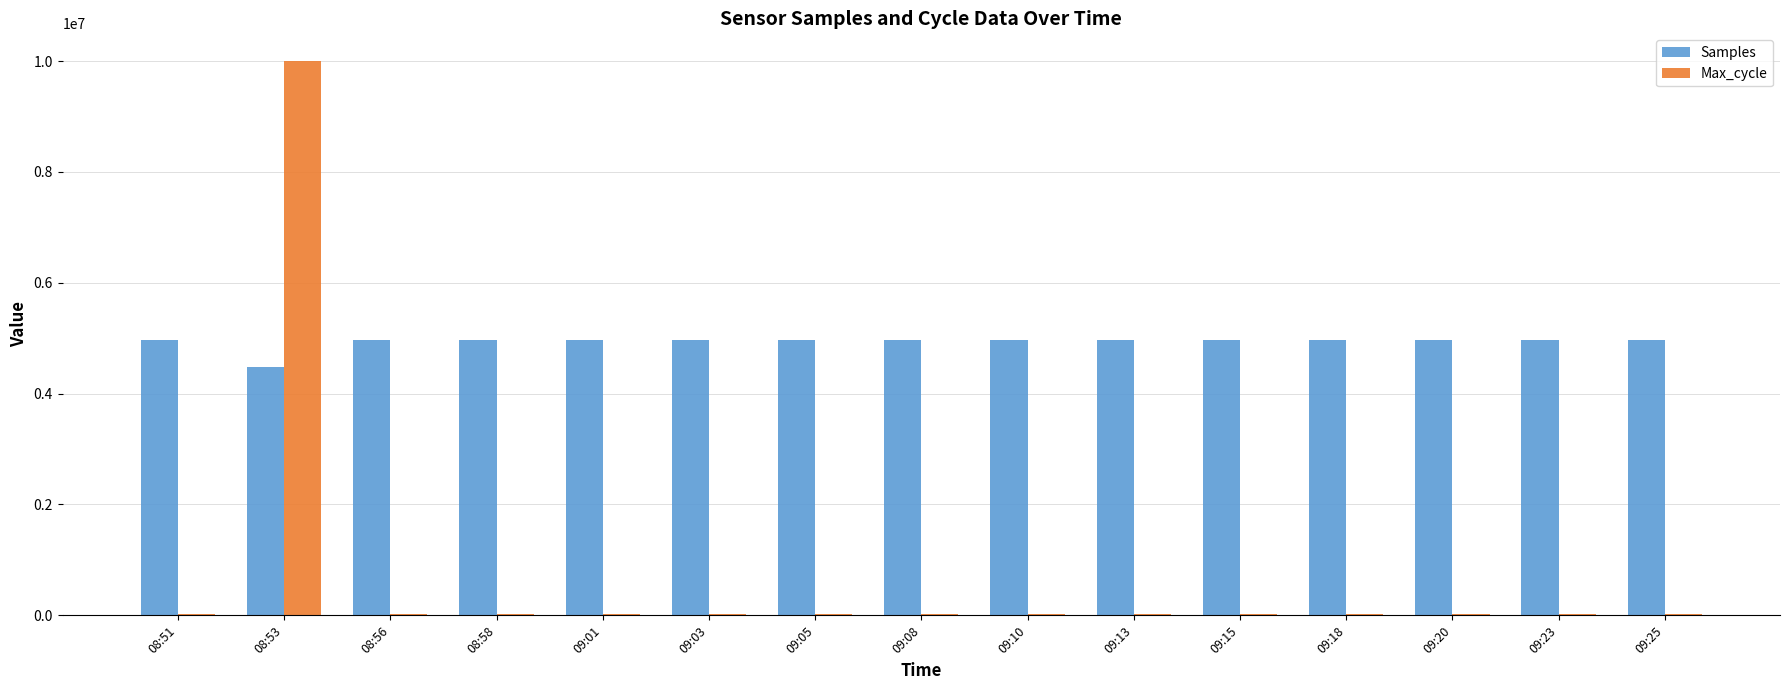

What is the maximum value for Samples?

4974726